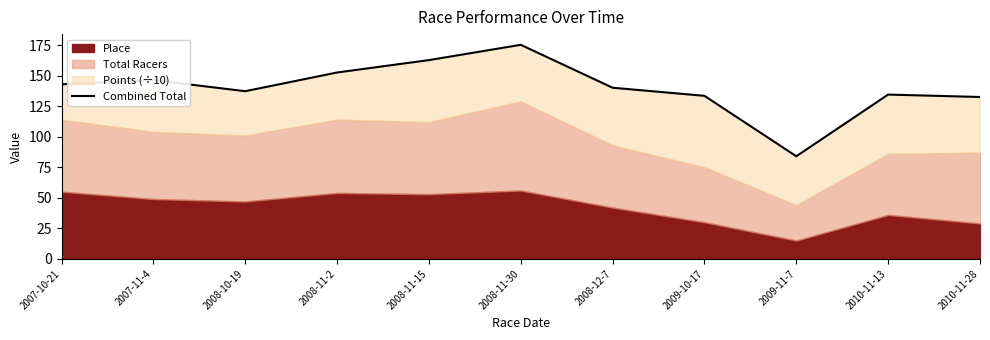

Which category has the highest value across all series?

2008-11-30